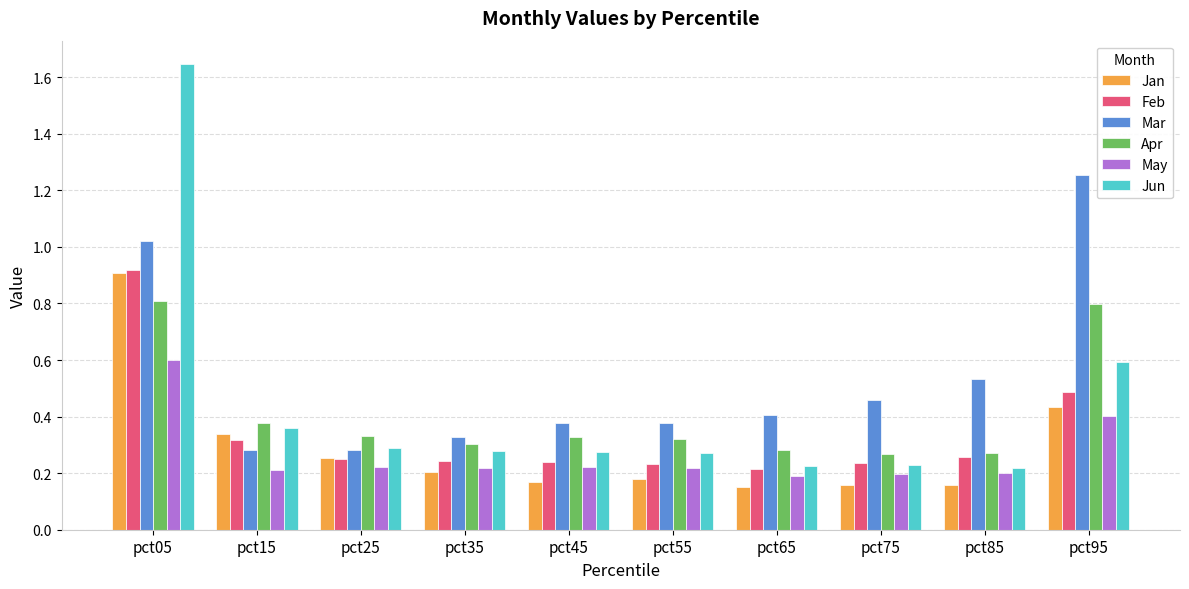

Which label corresponds to the largest value in the chart?

pct05